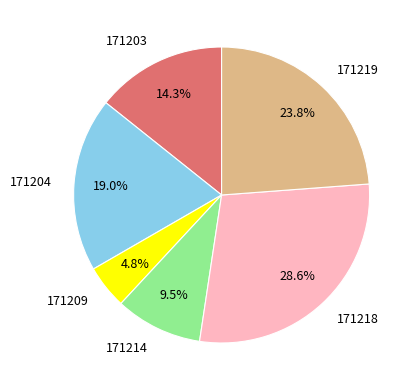

Is it true that 171218 is 29% of the pie?

True